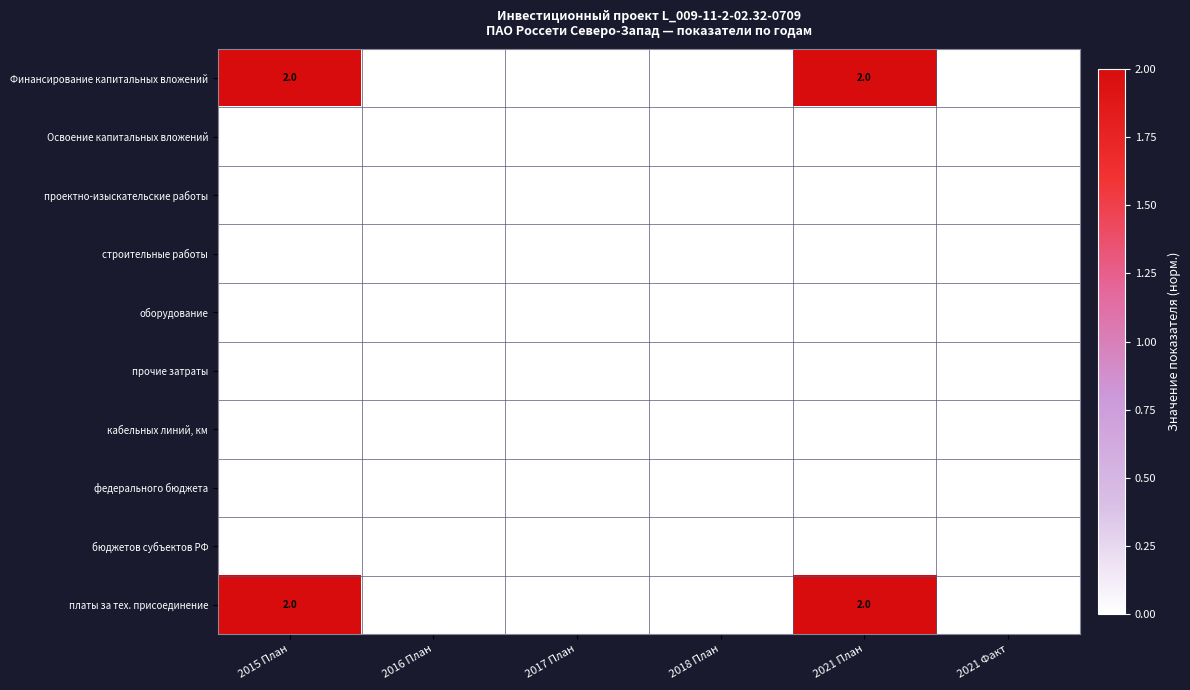

The платы за тех. присоединение series shows 2 at 2021 План. True or false?

True